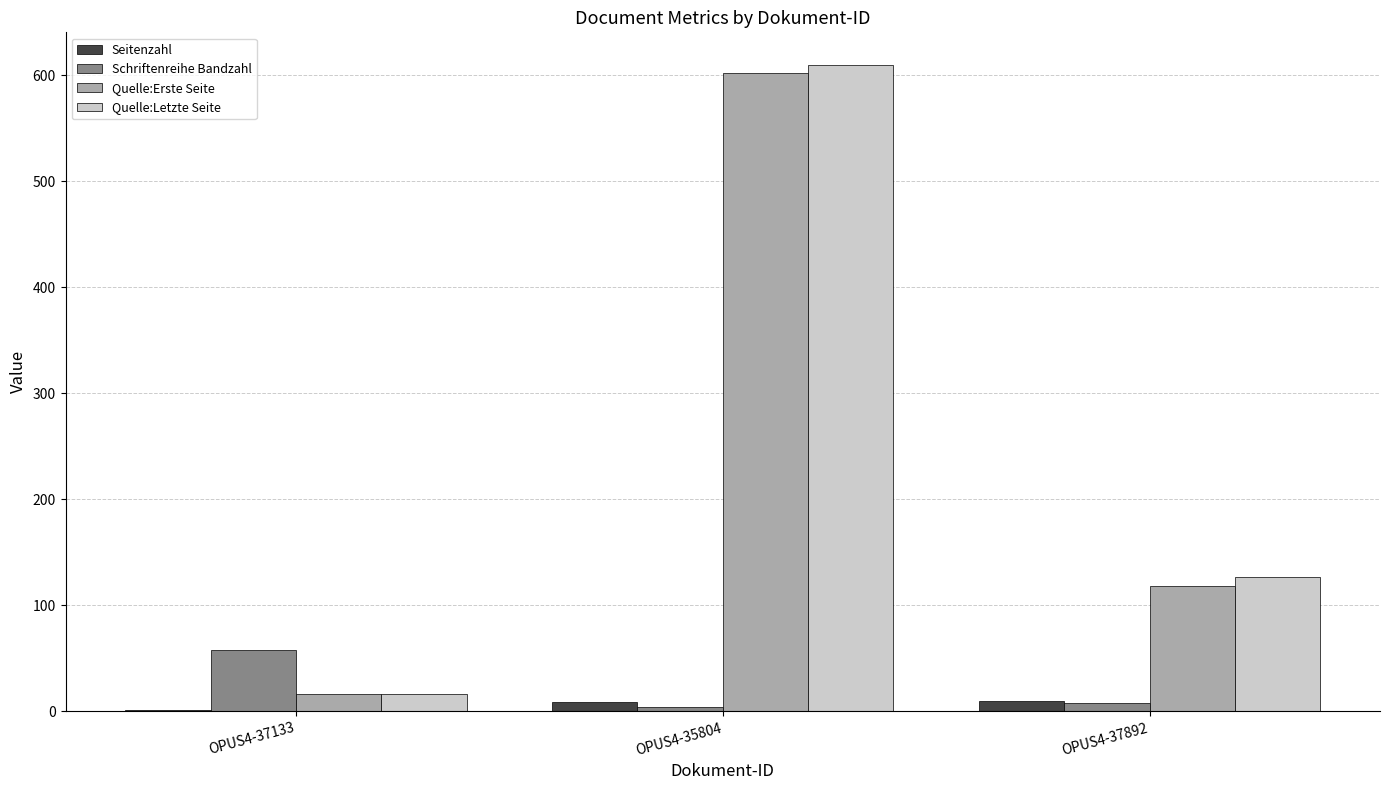

Which series changed the most between OPUS4-35804 and OPUS4-37892?

Quelle:Erste Seite